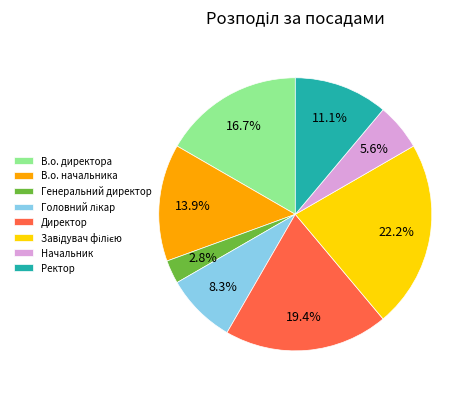

True or false: В.о. директора accounts for 17% of the total.

True